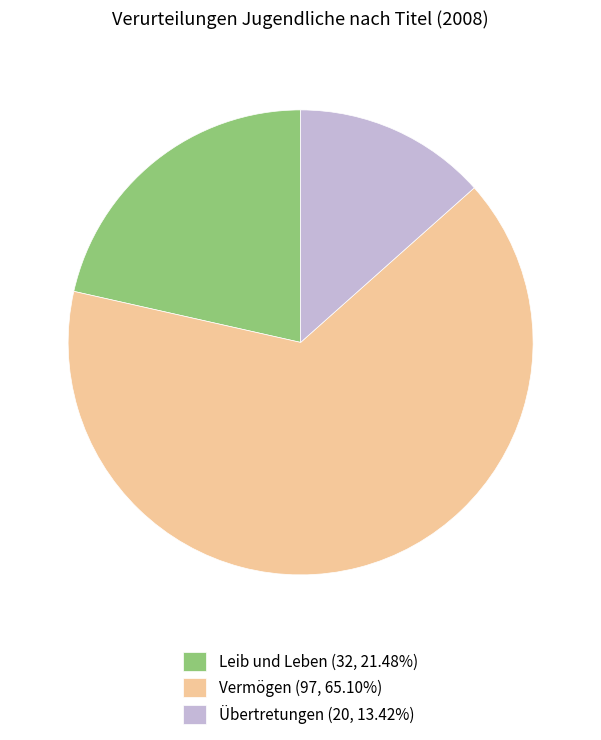

Is there any slice that represents more than half of the pie?

Yes